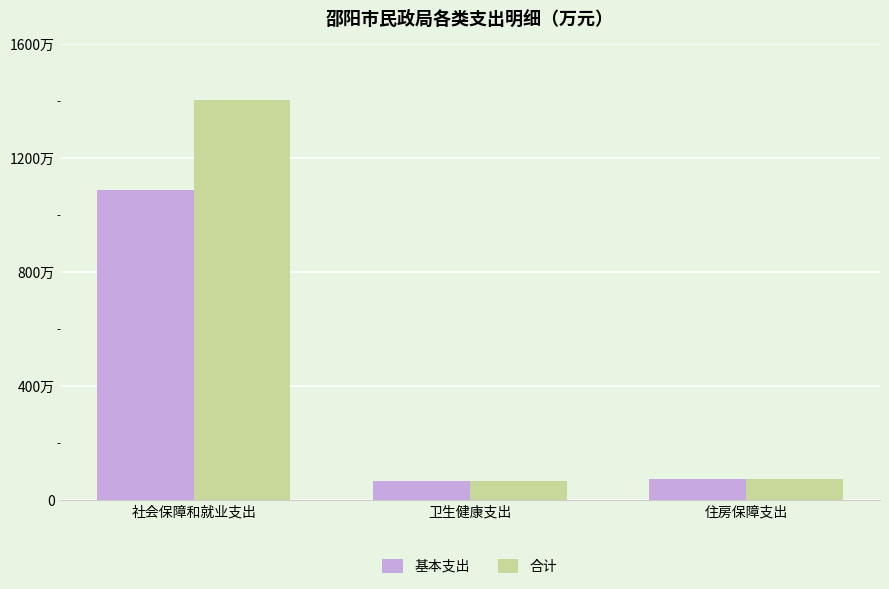

At which label does 合计 first exceed 76?

社会保障和就业支出